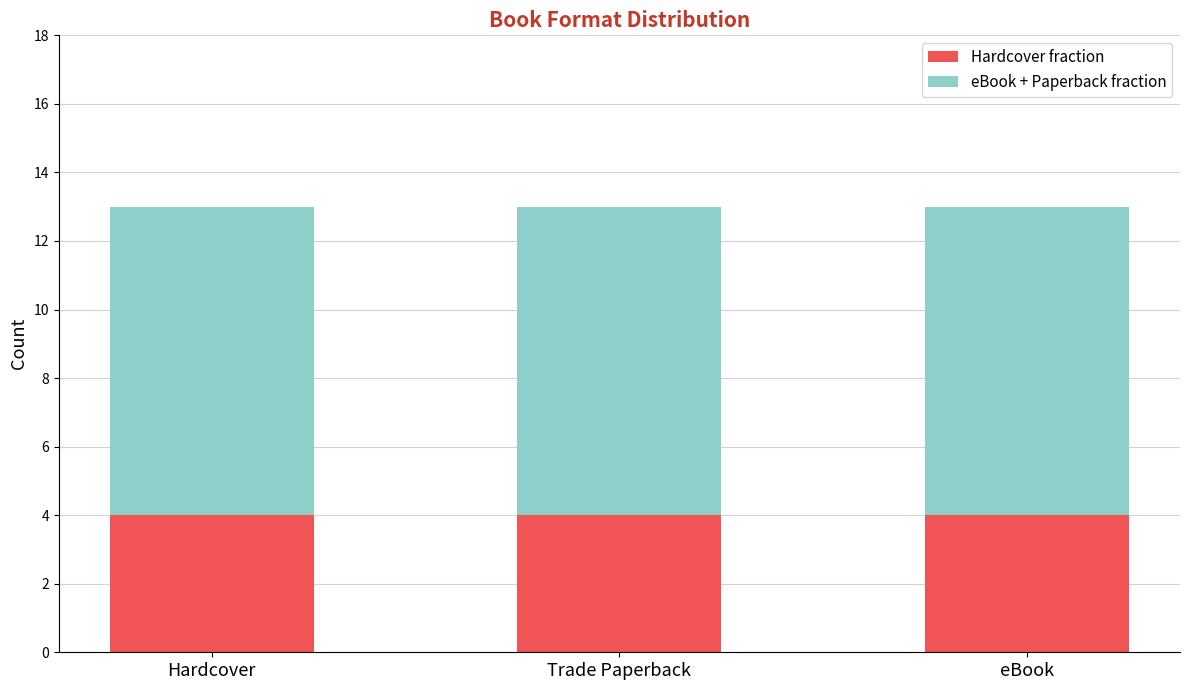

Is it true that Hardcover fraction equals 4 at Trade Paperback?

True